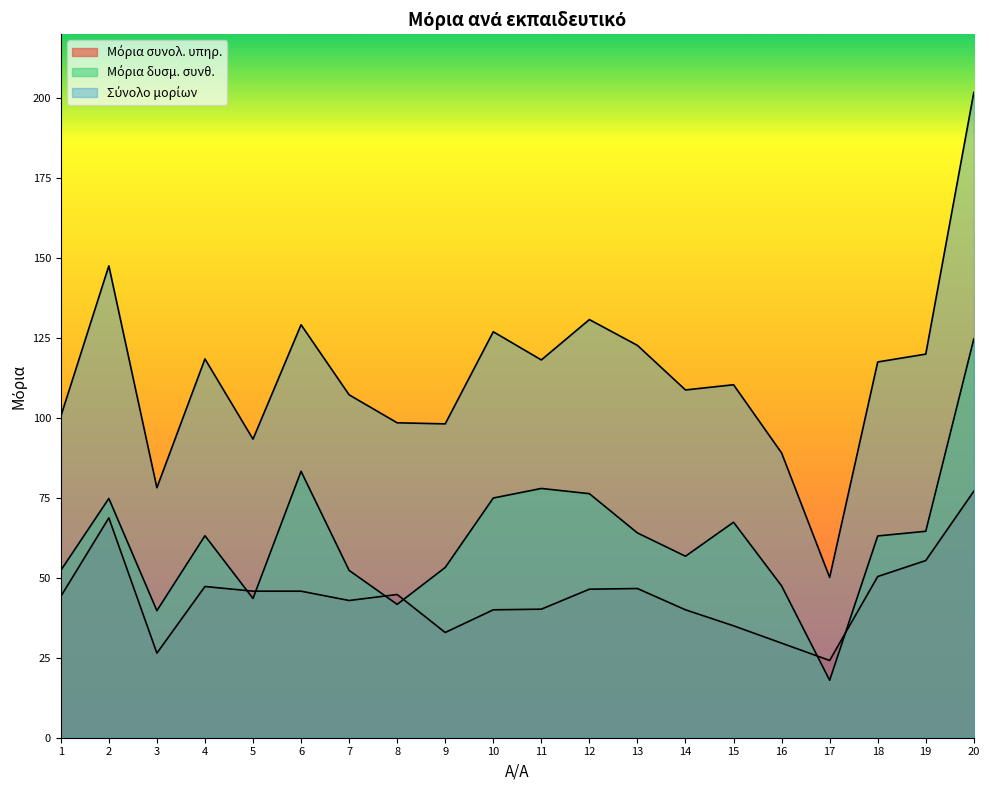

Reading right to left, transcribe all the data shown in this chart.

Μόρια συνολ. υπηρ.: 20=77.1	19=55.4	18=50.4	17=24.2	16=29.6	15=35.0	14=40.0	13=46.7	12=46.5	11=40.2	10=40.0	9=32.9	8=44.8	7=42.9	6=45.8	5=45.8	4=47.3	3=26.4	2=68.8	1=44.2
Μόρια δυσμ. συνθ.: 20=124.7	19=64.6	18=63.1	17=18.0	16=47.5	15=67.4	14=56.8	13=64.0	12=76.3	11=78.0	10=75.0	9=53.2	8=41.7	7=52.3	6=83.3	5=43.5	4=63.2	3=39.7	2=74.8	1=52.3
Σύνολο μορίων: 20=201.8	19=120.0	18=117.5	17=50.1	16=89.1	15=110.4	14=108.8	13=122.7	12=130.8	11=118.2	10=127.0	9=98.2	8=98.5	7=107.2	6=129.2	5=93.4	4=118.5	3=78.2	2=147.6	1=100.5